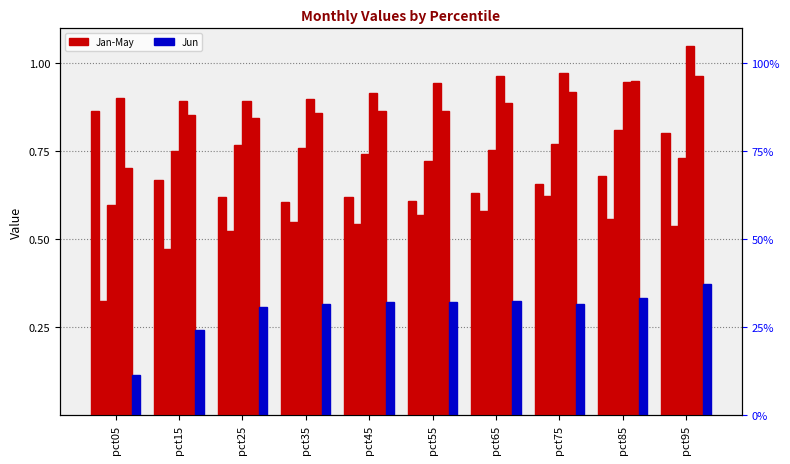

What is the difference between the maximum and second lowest values in the Apr series?

0.2